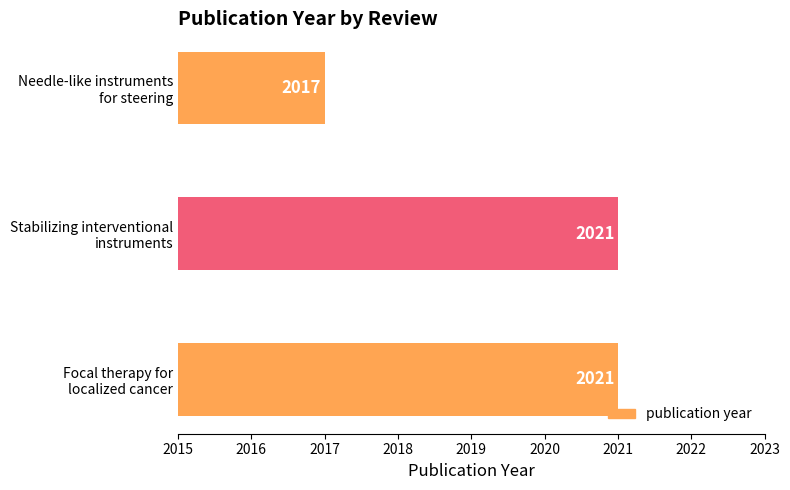

What is the maximum value shown in the chart?

2021